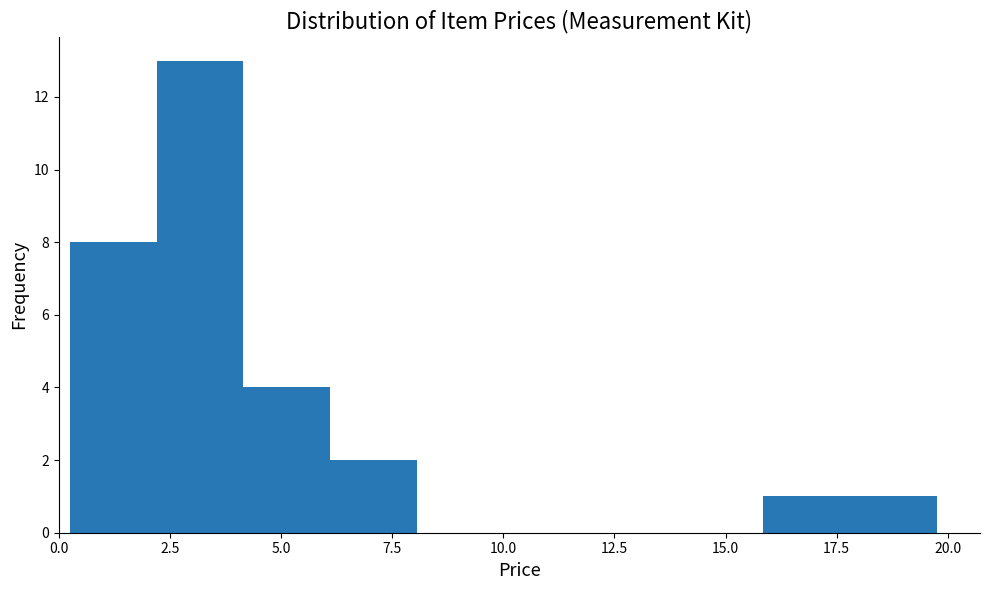

Around what value on the x-axis is the tallest bar? Give the approximate position of its centre, as read against the axis.

3.0